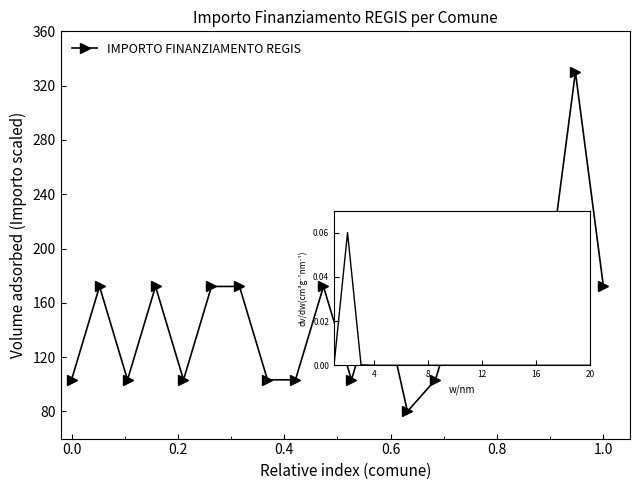

Reading left to right, extract all data points from this chart.

103.3	172.1	103.3	172.1	103.3	172.1	172.1	103.3	103.3	172.1	103.3	172.1	80.0	103.3	172.1	172.1	172.1	172.1	330.0	172.1